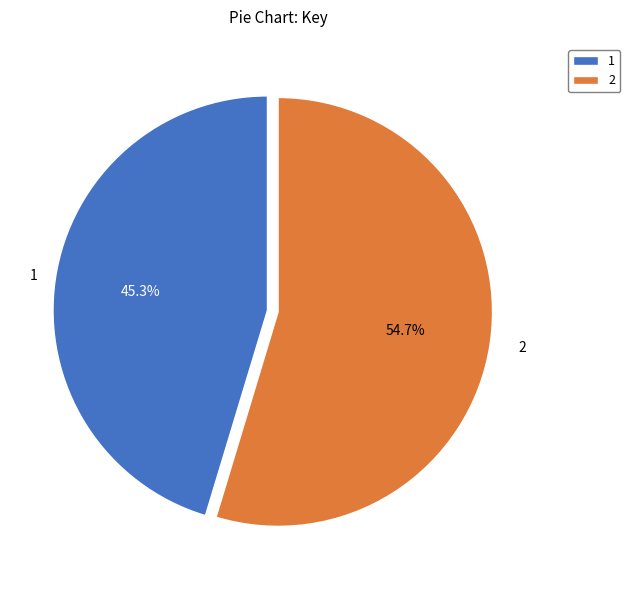

To the nearest percent, what is the combined percentage of 2 and 1?

100%